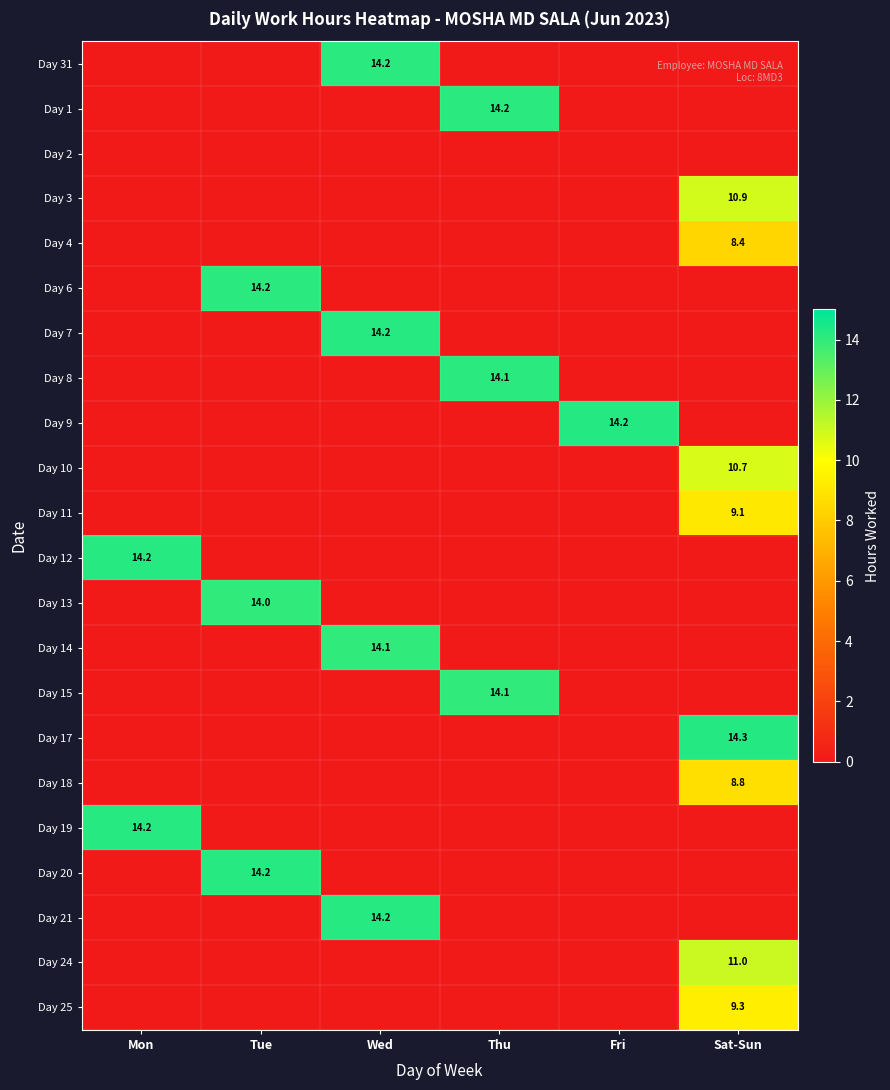

The value of Day 10 at Sat-Sun is 10.7. True or false?

True